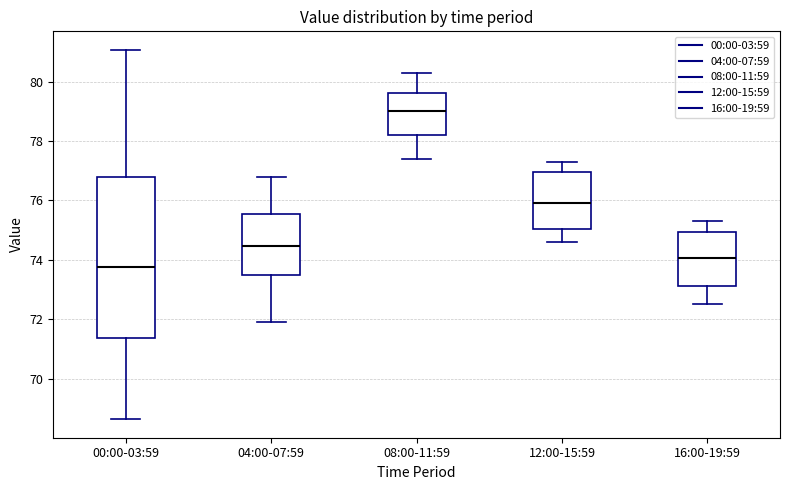

Which box has the highest median line?

08:00-11:59